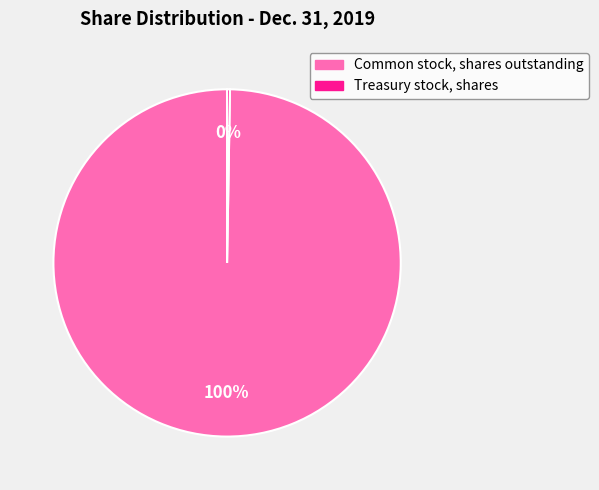

Is there any slice that represents more than half of the pie?

Yes